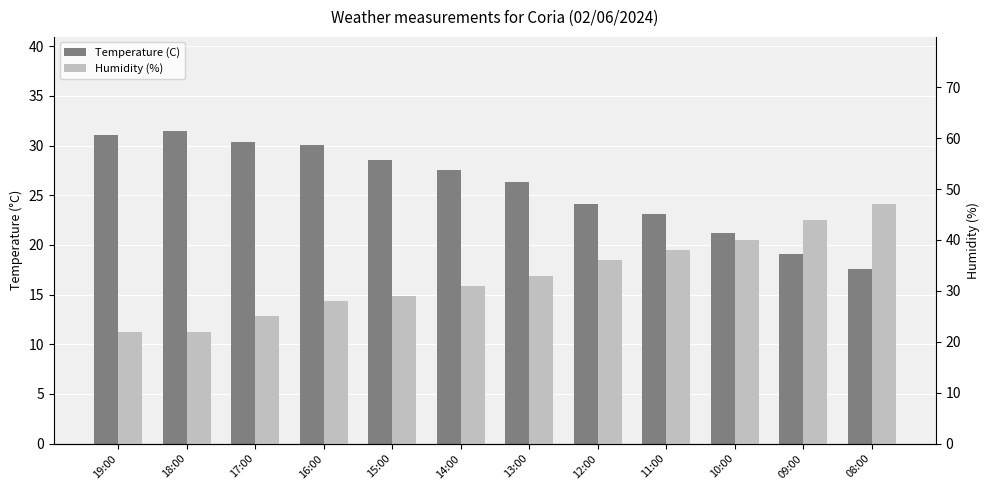

True or false: Temperature (C) has a value of 4.2 at 09:00.

False